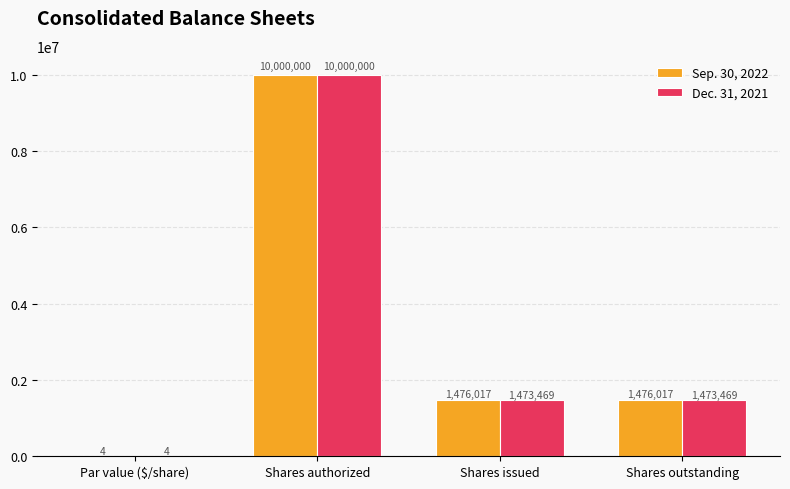

What is the spread (max minus min) of values at Shares issued?

2548